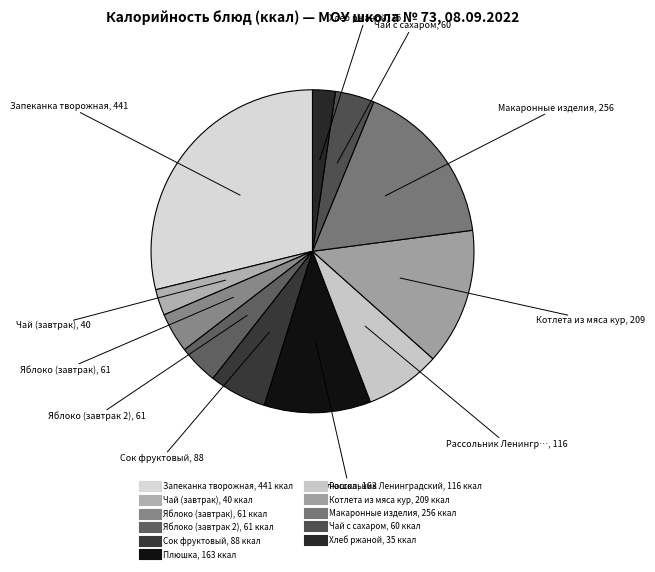

The Чай с сахаром slice represents 4% of the pie. True or false?

True